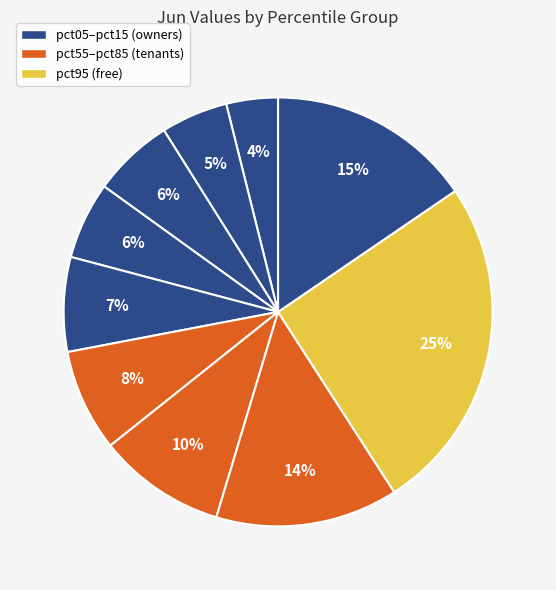

Count the number of slices in the pie.

10